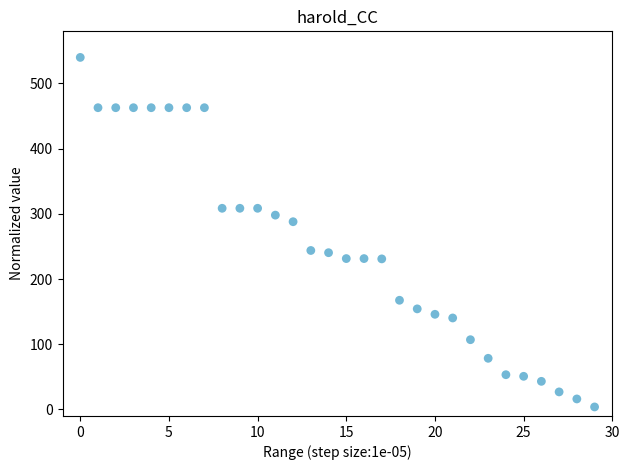

What Y value in the scatter plot is closest to 271?

288.0